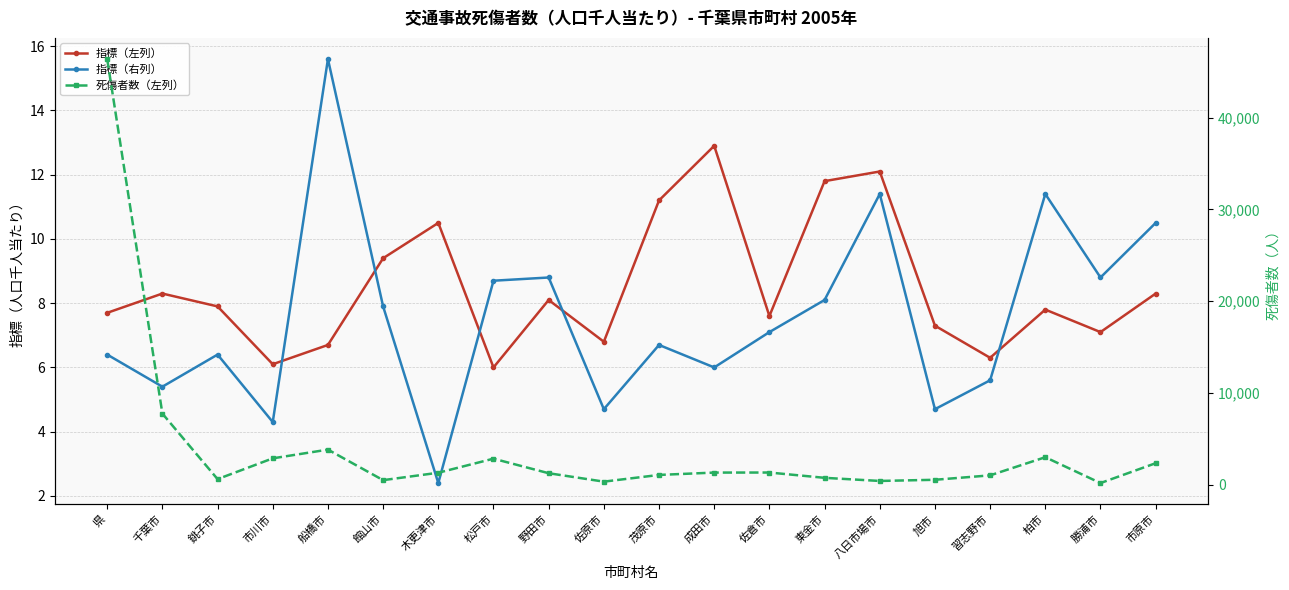

Where is 指標（右列） nearest to the value 9?

野田市